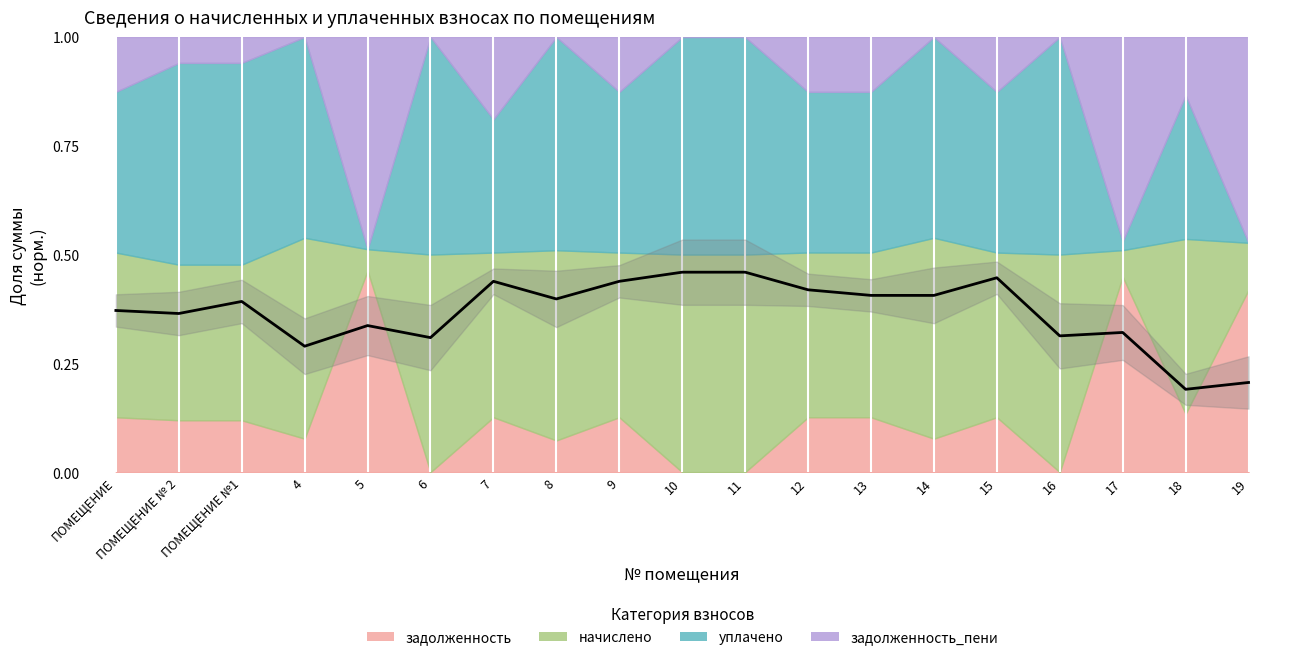

What is the label of the 13th point from the left?

13